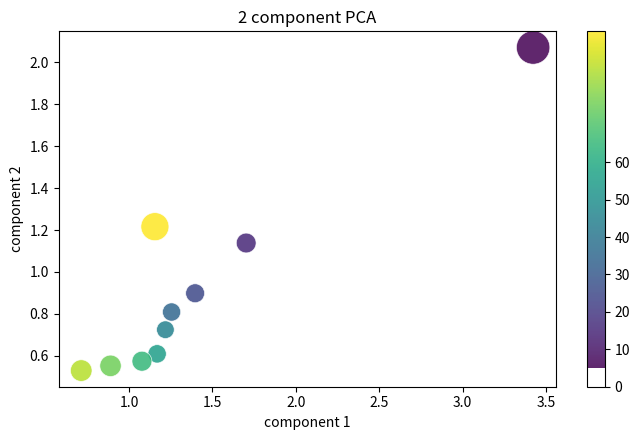

What is the average Y value?

0.9